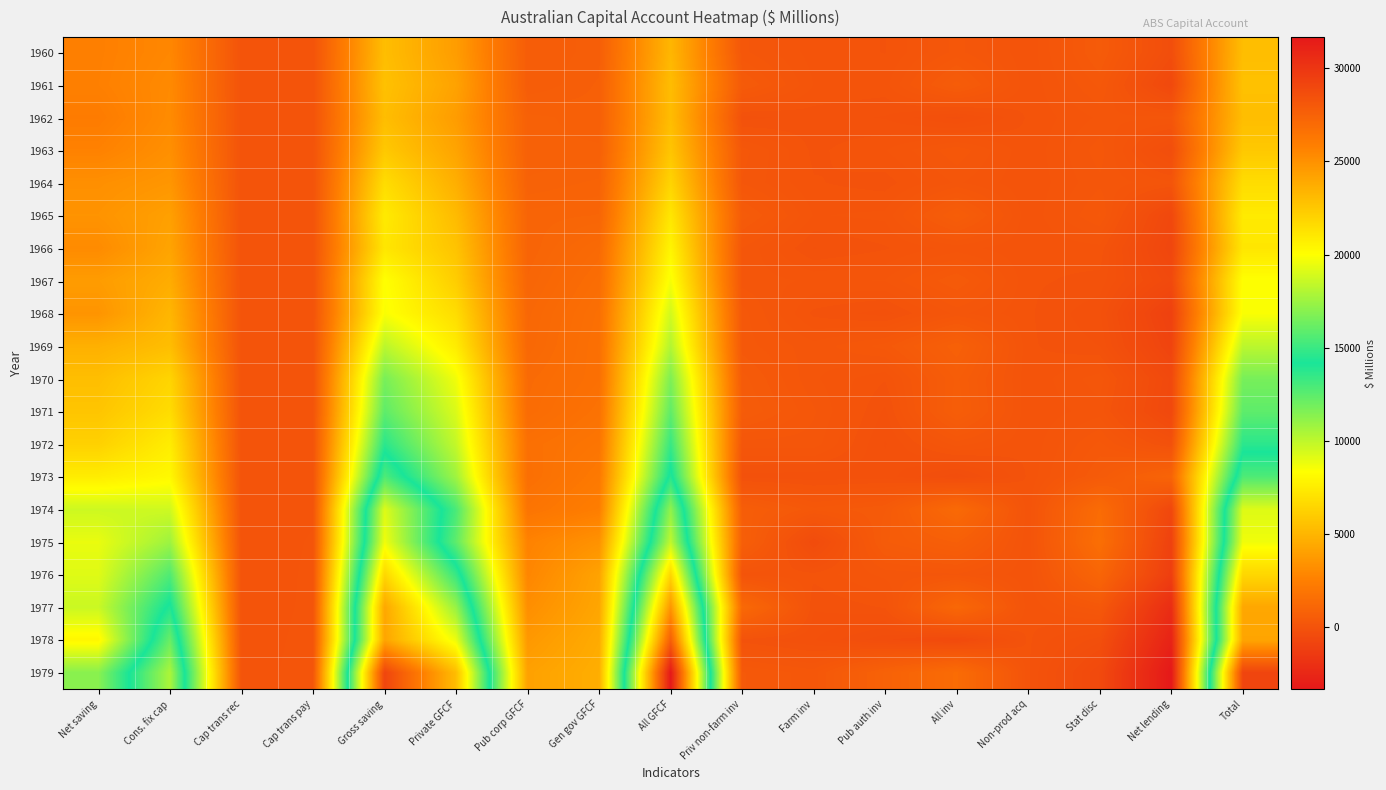

At which category is the sum across all series the highest?

All GFCF